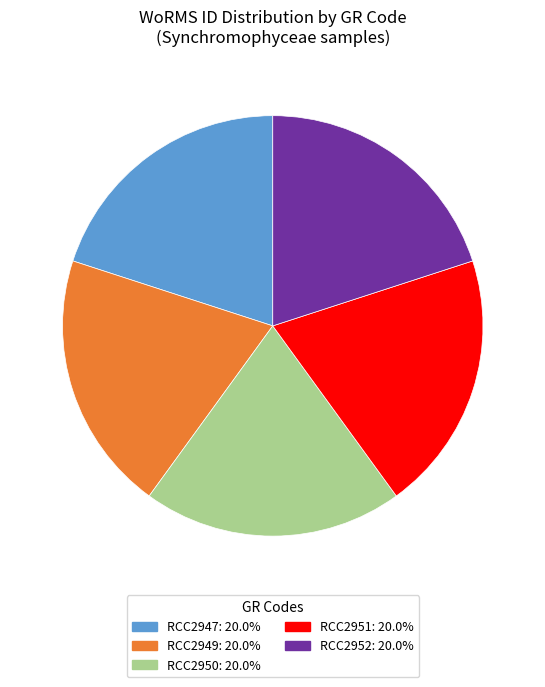

True or false: RCC2951 accounts for 32% of the total.

False